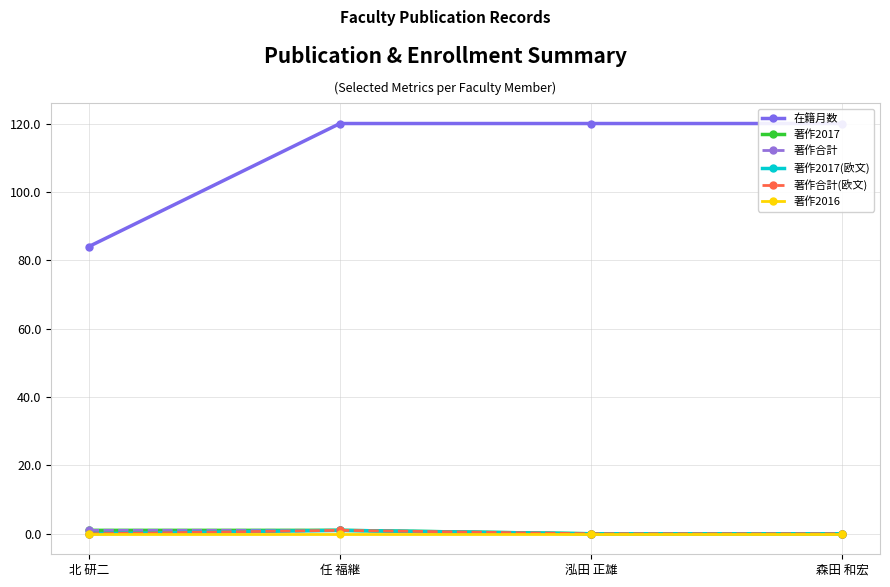

The value of 著作合計 at 泓田 正雄 is 1. True or false?

False